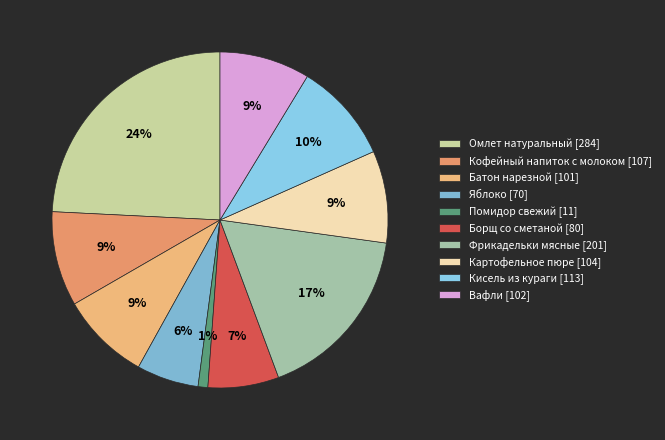

Is the sum of Помидор свежий and Омлет натуральный greater than half?

No